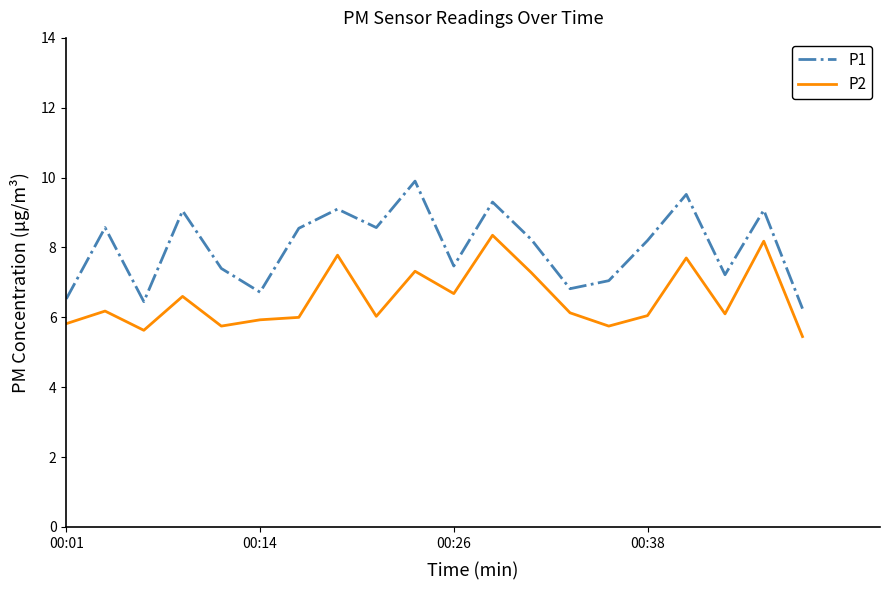

Which series has the widest spread of values?

P1